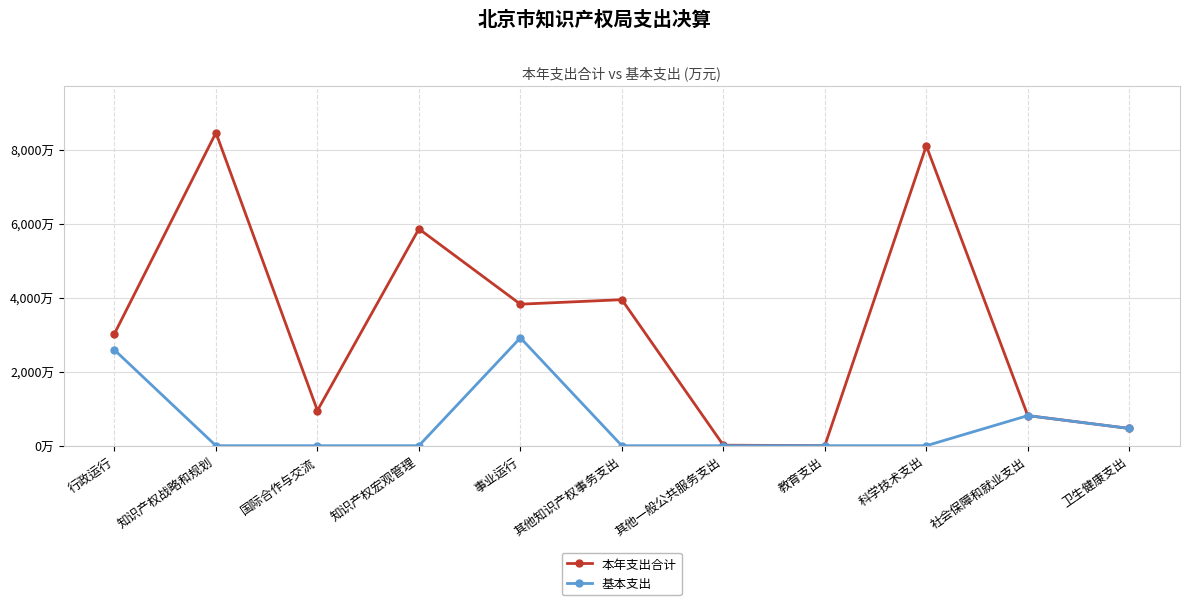

Reading left to right, what are all the values shown in this chart?

本年支出合计: 3034.1	8474.6	952.6	5871.2	3832.4	3954.1	14.6	1.2	8119.4	815.4	467.7
基本支出: 2592.7	0.0	0.0	0.0	2922.0	0.0	0.0	1.2	0.0	815.4	467.7